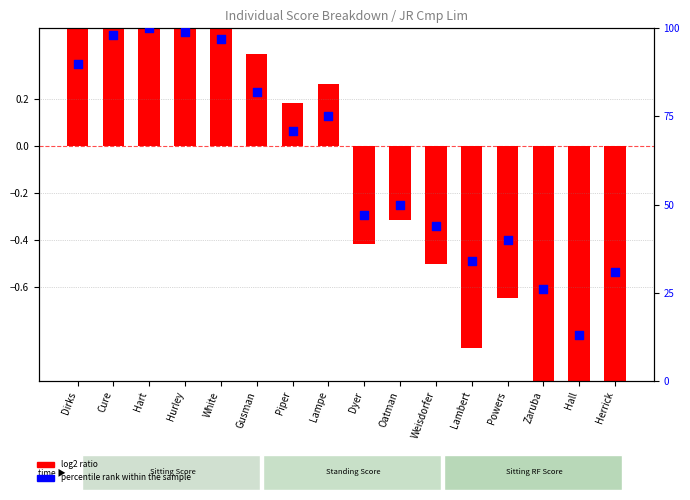

Which series has the largest total across all categories?

percentile rank within the sample